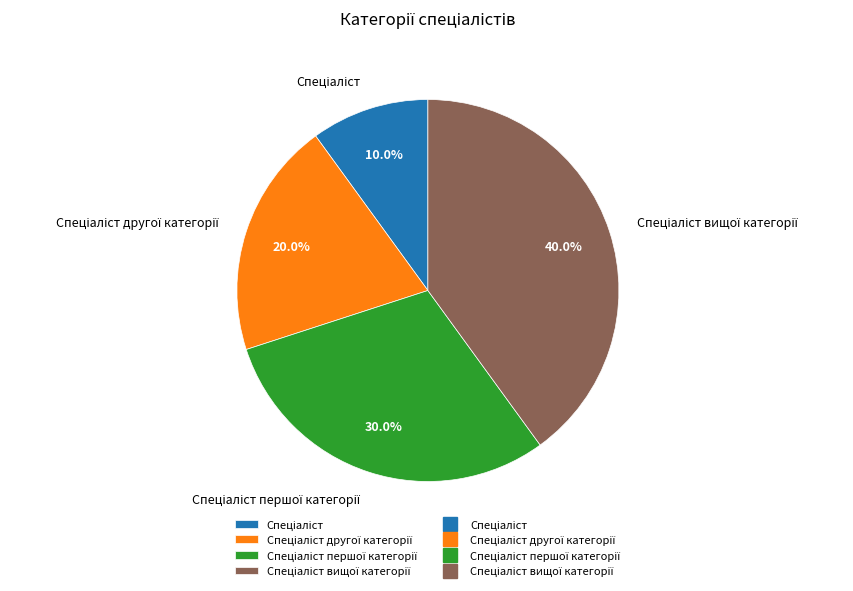

Count the number of slices in the pie.

4